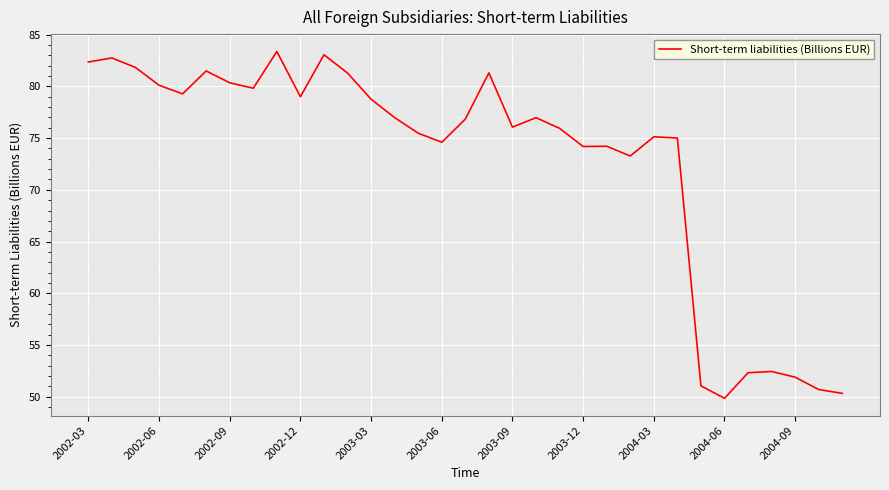

What is the difference between the maximum and minimum values?

33.5